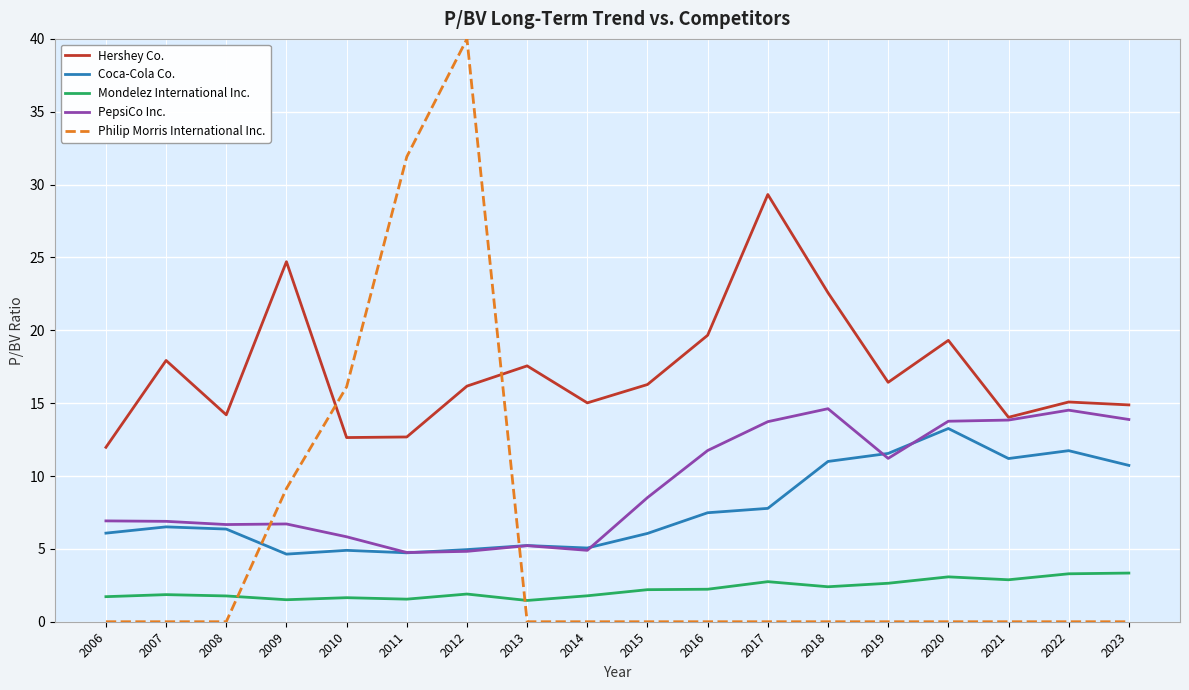

What is the difference between the highest and lowest values at 2021?

14.0